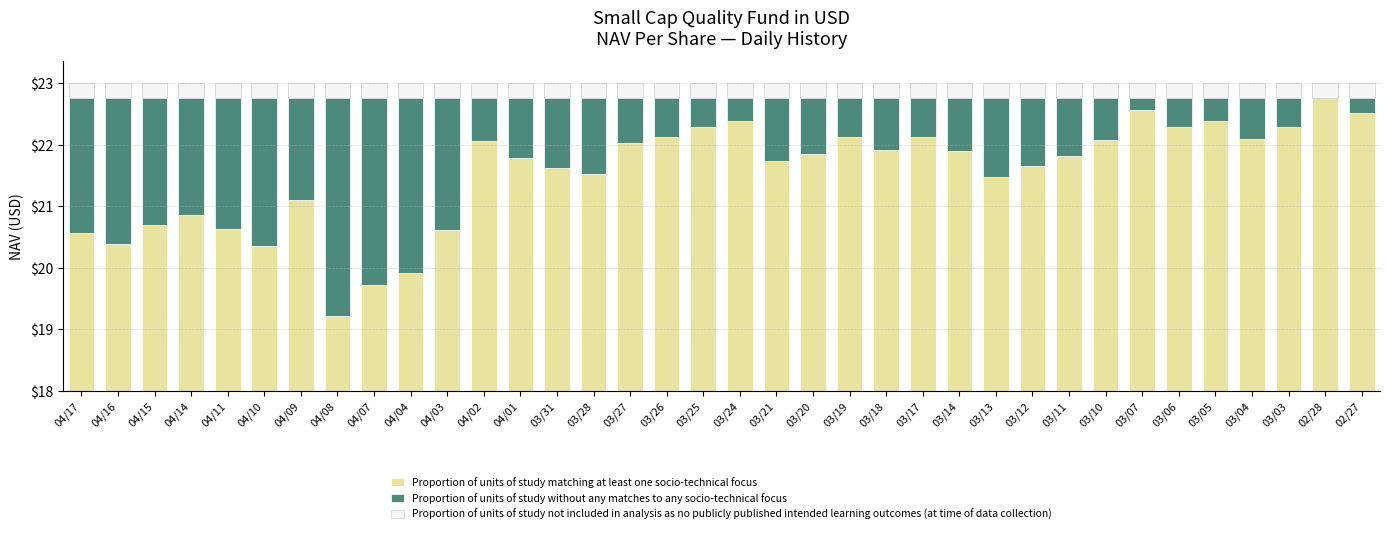

Which series has the widest spread of values?

Proportion of units of study matching at least one socio-technical focus